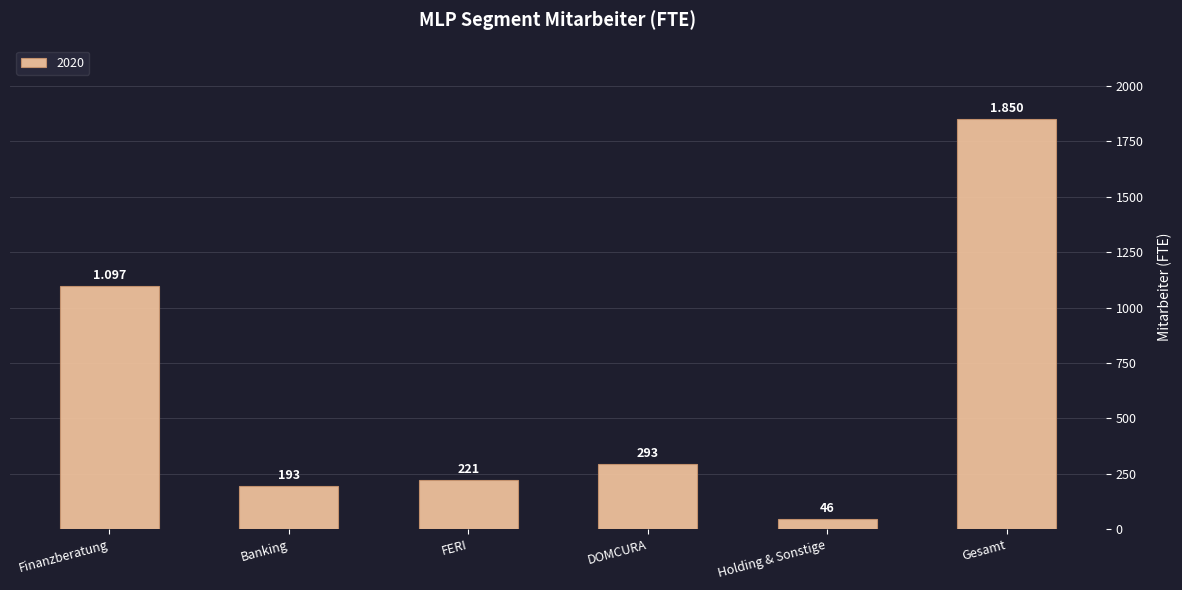

Count the number of categories in the chart.

6